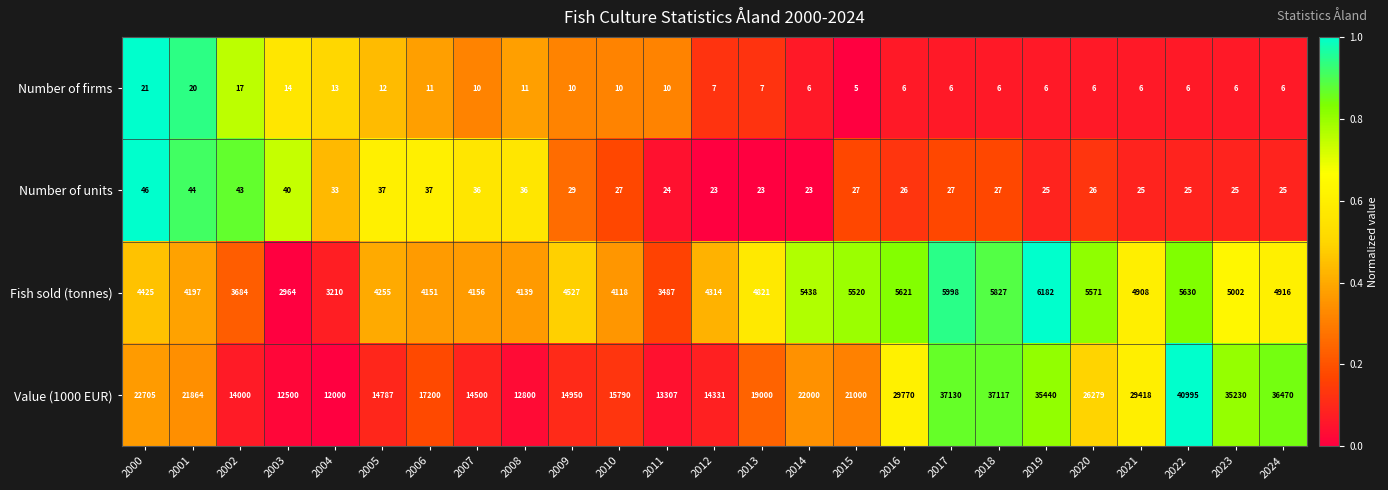

How many data points in Fish sold (tonnes) are less than 4527?

12